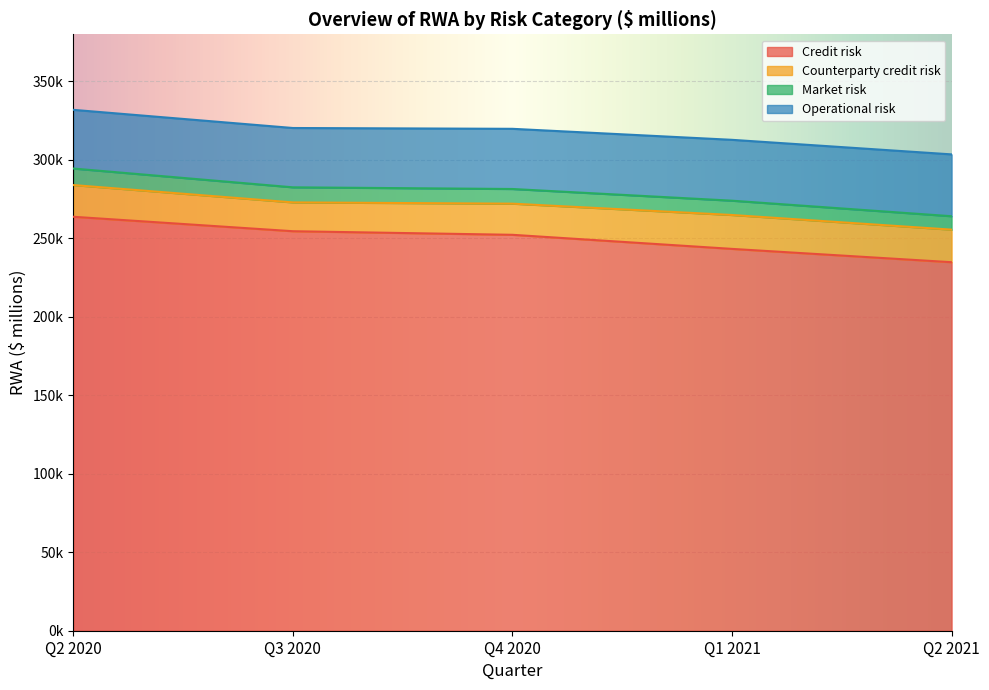

How many values in the Credit risk series exceed 252268?

2